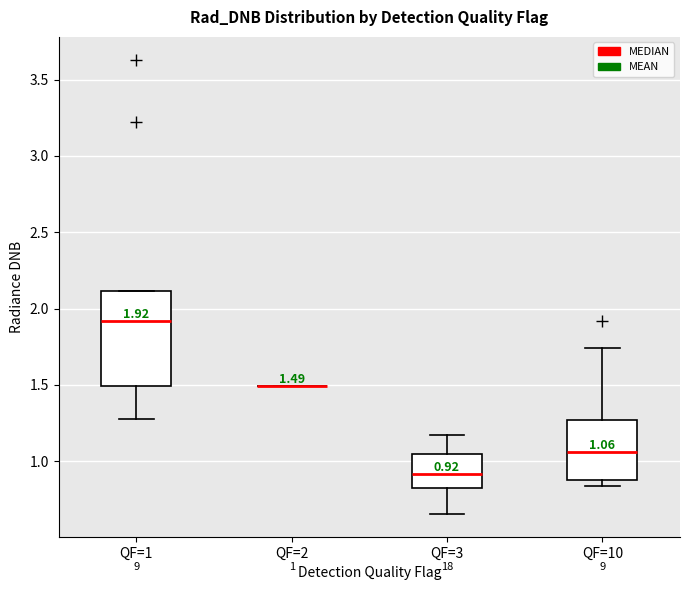

Comparing the boxes themselves (not the whiskers), which one is the tallest?

QF=1